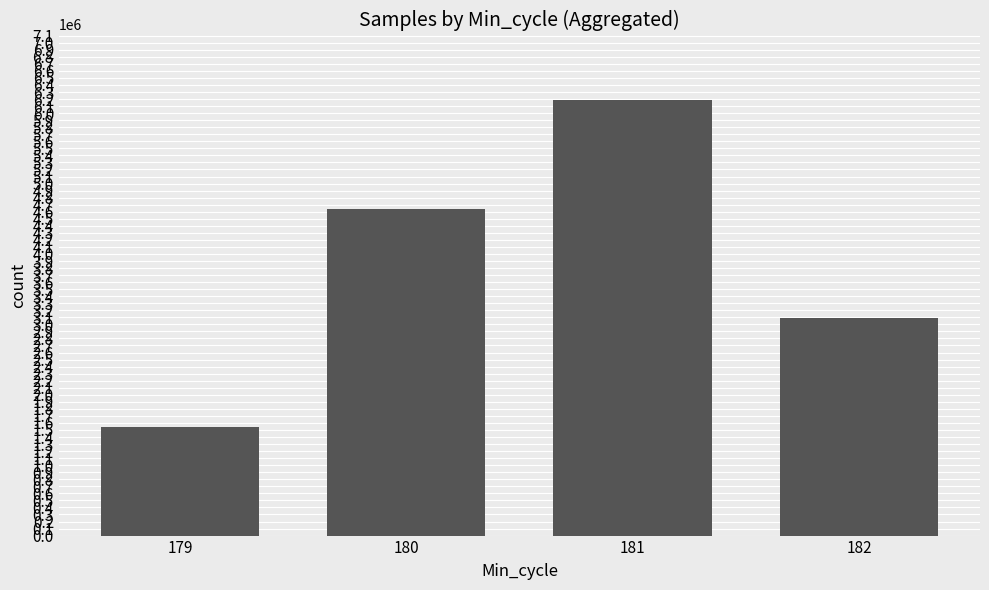

List the labels in order of value, largest first.

181, 180, 182, 179